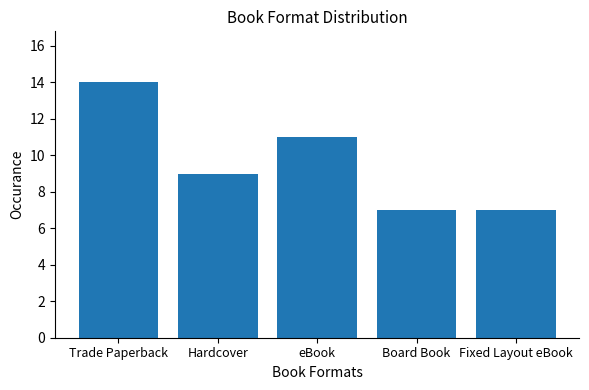

What is the minimum value shown in the chart?

7